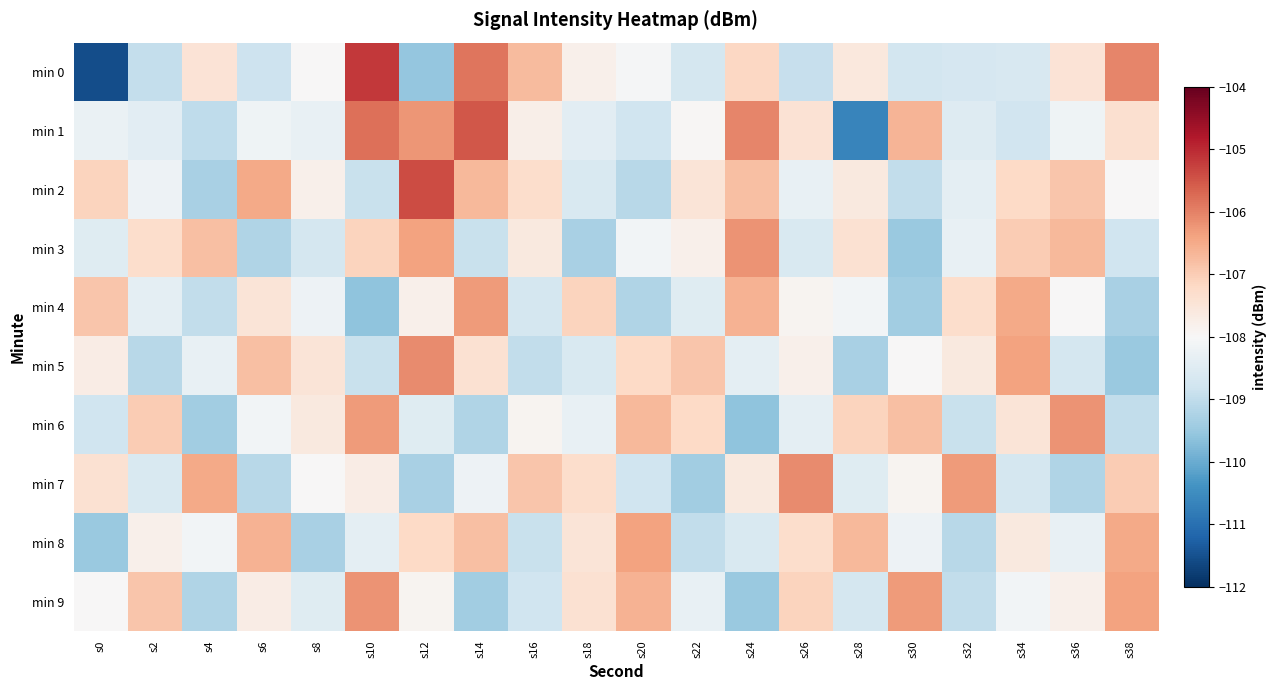

Reading left to right, extract all data points from this chart.

min 0: s0=-111.5	s2=-108.9	s4=-107.5	s6=-108.8	s8=-108.0	s10=-105.2	s12=-109.5	s14=-105.9	s16=-106.7	s18=-107.8	s20=-108.1	s22=-108.7	s24=-107.2	s26=-108.9	s28=-107.6	s30=-108.7	s32=-108.7	s34=-108.6	s36=-107.5	s38=-106.1
min 1: s0=-108.3	s2=-108.4	s4=-109.0	s6=-108.2	s8=-108.3	s10=-105.8	s12=-106.2	s14=-105.5	s16=-107.8	s18=-108.4	s20=-108.8	s22=-107.9	s24=-106.1	s26=-107.4	s28=-110.6	s30=-106.6	s32=-108.5	s34=-108.8	s36=-108.2	s38=-107.3
min 2: s0=-107.1	s2=-108.2	s4=-109.3	s6=-106.5	s8=-107.8	s10=-108.9	s12=-105.4	s14=-106.7	s16=-107.3	s18=-108.6	s20=-109.1	s22=-107.5	s24=-106.8	s26=-108.3	s28=-107.6	s30=-109.0	s32=-108.4	s34=-107.2	s36=-106.9	s38=-108.0
min 3: s0=-108.5	s2=-107.3	s4=-106.8	s6=-109.2	s8=-108.7	s10=-107.1	s12=-106.4	s14=-108.9	s16=-107.6	s18=-109.3	s20=-108.1	s22=-107.8	s24=-106.2	s26=-108.6	s28=-107.4	s30=-109.5	s32=-108.3	s34=-107.0	s36=-106.7	s38=-108.8
min 4: s0=-106.9	s2=-108.4	s4=-109.0	s6=-107.5	s8=-108.2	s10=-109.6	s12=-107.8	s14=-106.3	s16=-108.7	s18=-107.1	s20=-109.2	s22=-108.5	s24=-106.6	s26=-107.9	s28=-108.1	s30=-109.4	s32=-107.3	s34=-106.5	s36=-108.0	s38=-109.3
min 5: s0=-107.7	s2=-109.1	s4=-108.3	s6=-106.8	s8=-107.5	s10=-108.9	s12=-106.1	s14=-107.4	s16=-109.0	s18=-108.6	s20=-107.2	s22=-106.9	s24=-108.4	s26=-107.8	s28=-109.3	s30=-108.0	s32=-107.6	s34=-106.4	s36=-108.7	s38=-109.5
min 6: s0=-108.8	s2=-107.0	s4=-109.4	s6=-108.1	s8=-107.6	s10=-106.3	s12=-108.5	s14=-109.2	s16=-107.9	s18=-108.3	s20=-106.7	s22=-107.2	s24=-109.6	s26=-108.4	s28=-107.1	s30=-106.8	s32=-108.9	s34=-107.5	s36=-106.2	s38=-109.0
min 7: s0=-107.4	s2=-108.6	s4=-106.5	s6=-109.1	s8=-108.0	s10=-107.7	s12=-109.3	s14=-108.2	s16=-106.9	s18=-107.3	s20=-108.8	s22=-109.4	s24=-107.6	s26=-106.1	s28=-108.5	s30=-107.9	s32=-106.3	s34=-108.7	s36=-109.2	s38=-107.0
min 8: s0=-109.5	s2=-107.8	s4=-108.1	s6=-106.6	s8=-109.3	s10=-108.4	s12=-107.2	s14=-106.8	s16=-108.9	s18=-107.5	s20=-106.4	s22=-109.0	s24=-108.6	s26=-107.3	s28=-106.7	s30=-108.2	s32=-109.1	s34=-107.6	s36=-108.3	s38=-106.5
min 9: s0=-108.0	s2=-106.9	s4=-109.2	s6=-107.7	s8=-108.5	s10=-106.2	s12=-107.9	s14=-109.4	s16=-108.8	s18=-107.4	s20=-106.6	s22=-108.3	s24=-109.5	s26=-107.1	s28=-108.7	s30=-106.3	s32=-109.0	s34=-108.1	s36=-107.8	s38=-106.4